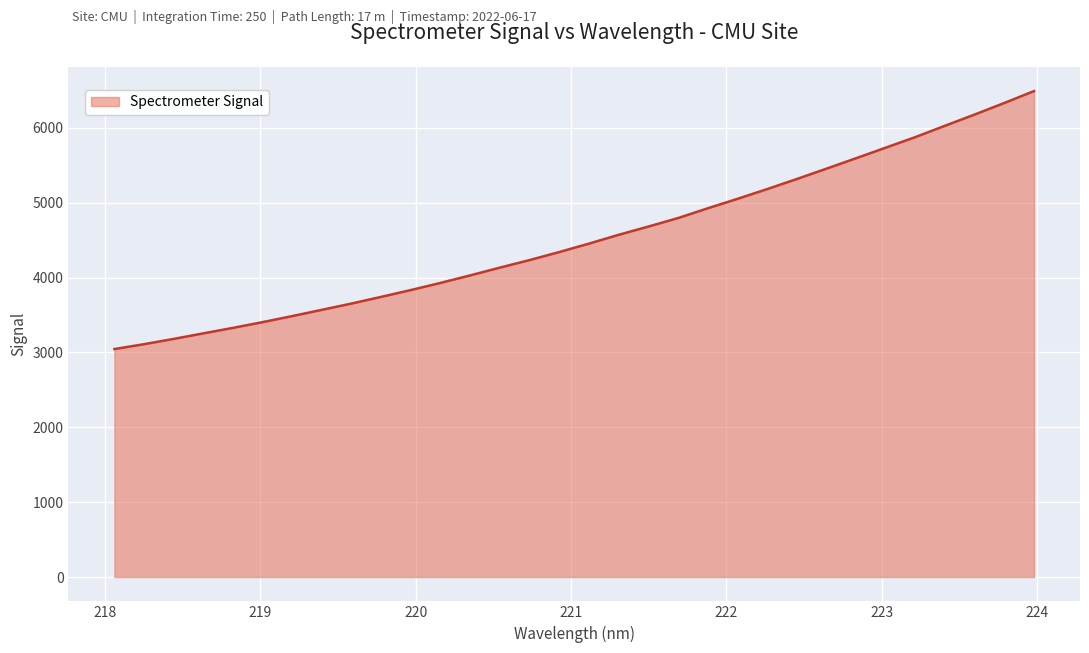

What is the difference between the maximum and minimum values?

3444.6